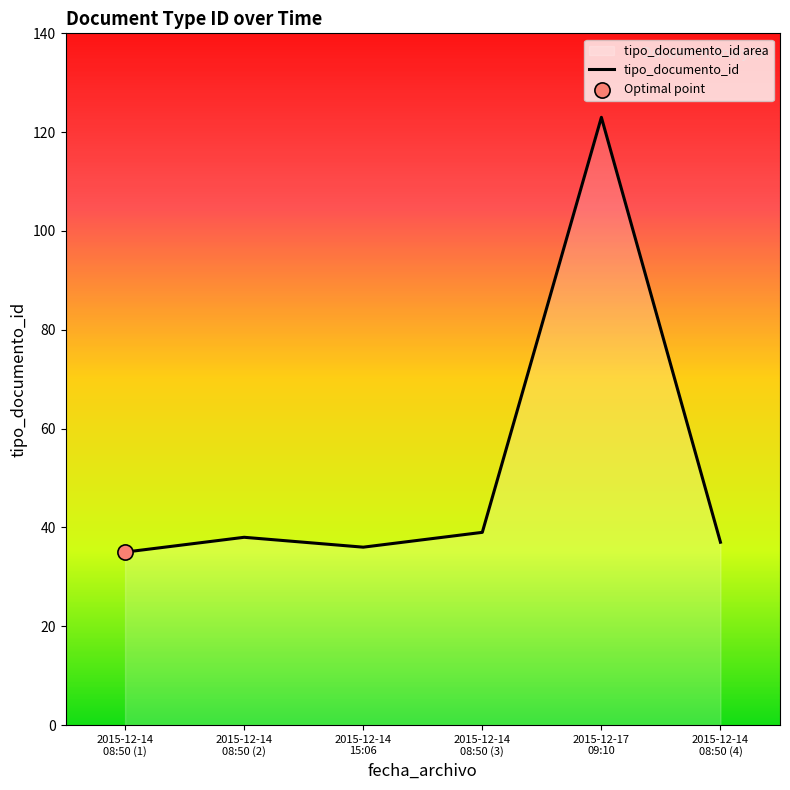

What is the change in value from 2015-12-14
08:50 (2) to 2015-12-14
08:50 (4)?

-1